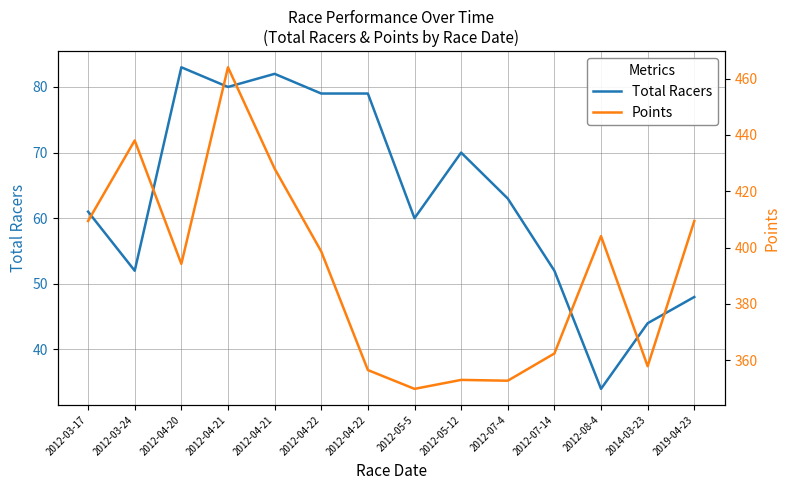

How many interior local peaks does the Total Racers series have?

3